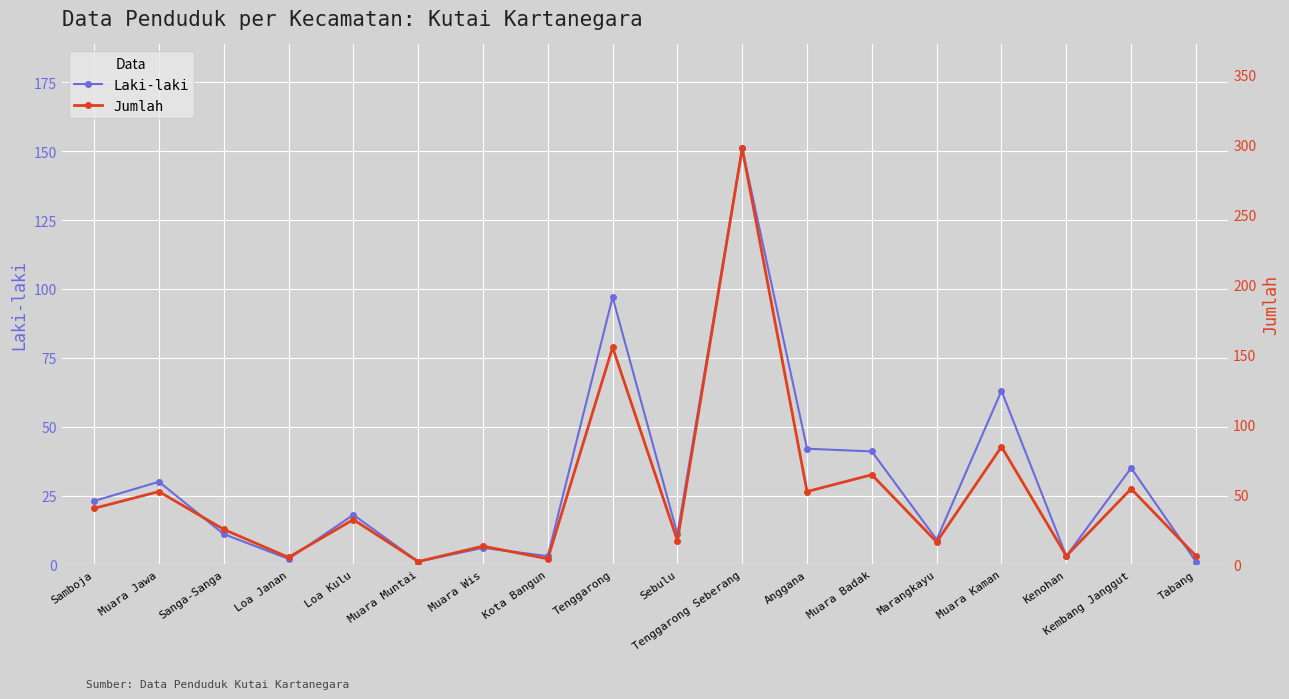

How many distinct data groups are displayed?

2